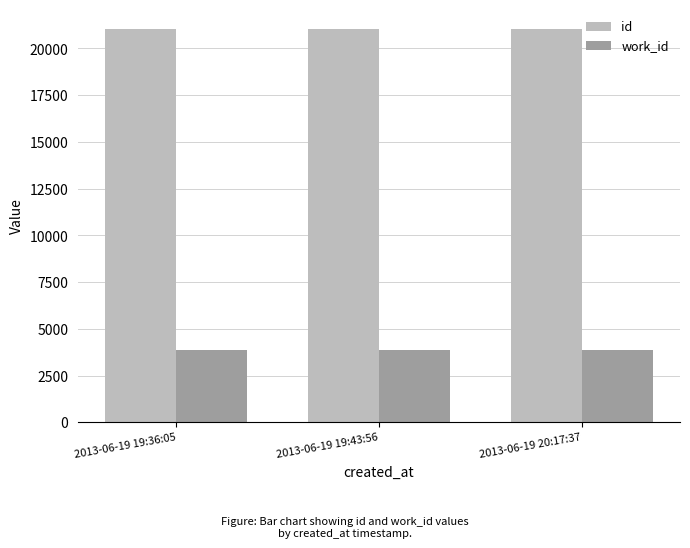

What is the label of the 3rd bar from the left?

2013-06-19 20:17:37